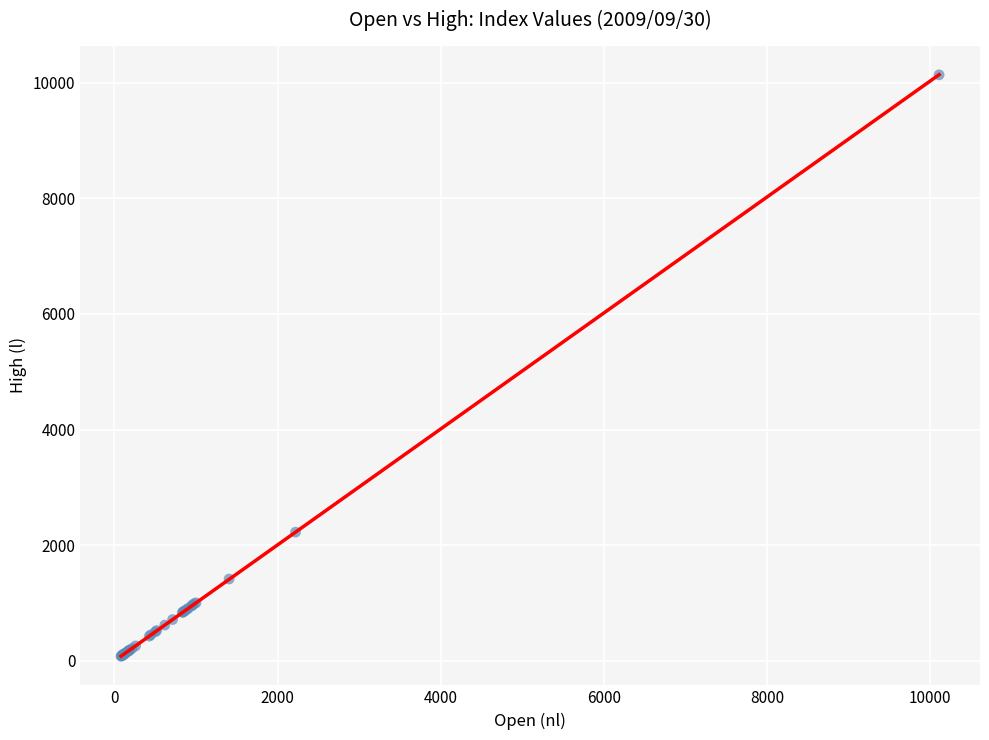

What Y value in the scatter plot is closest to 5106?

2226.8